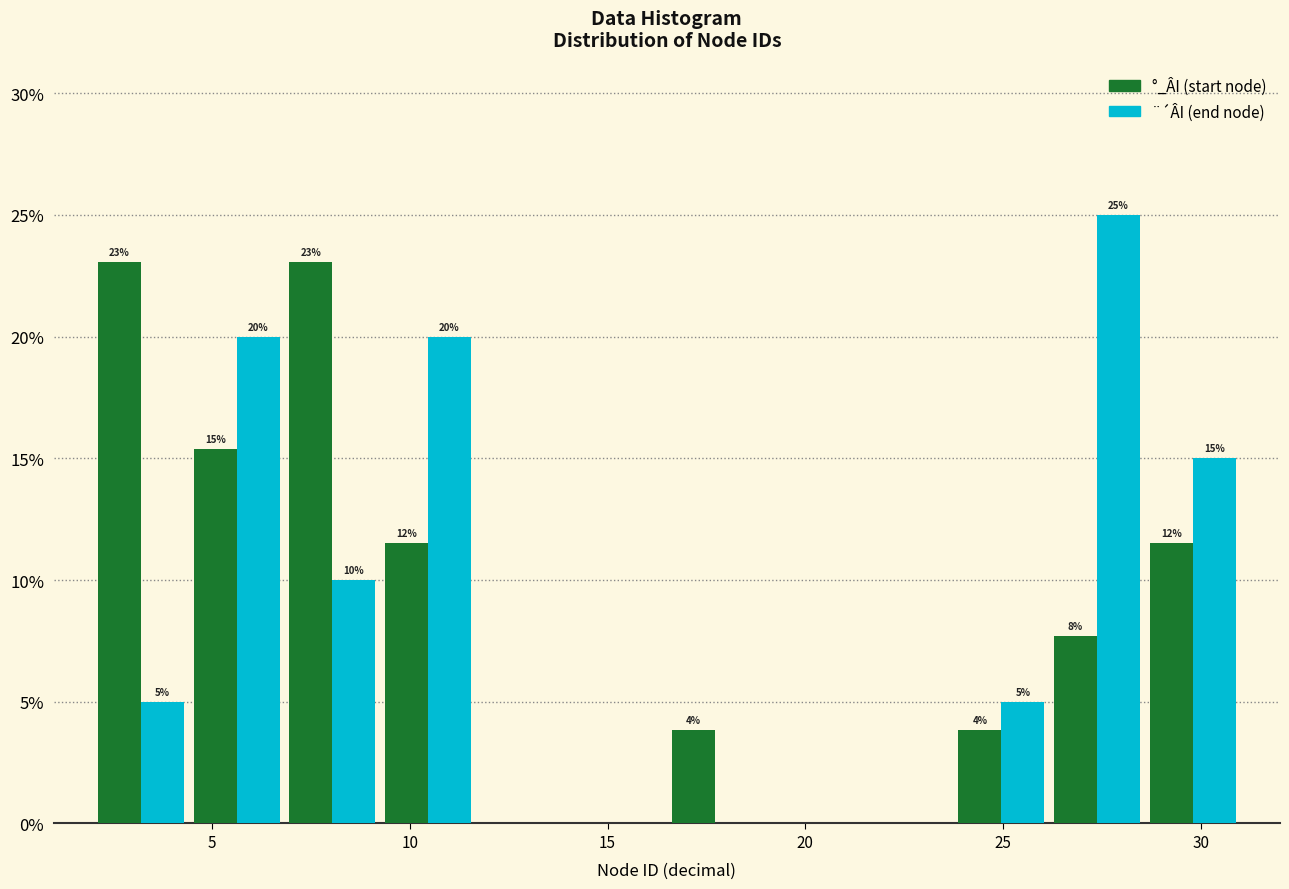

In the ¨´ÂI (end node) series, which range on the x-axis has the tallest bar?

26.0 to 28.5